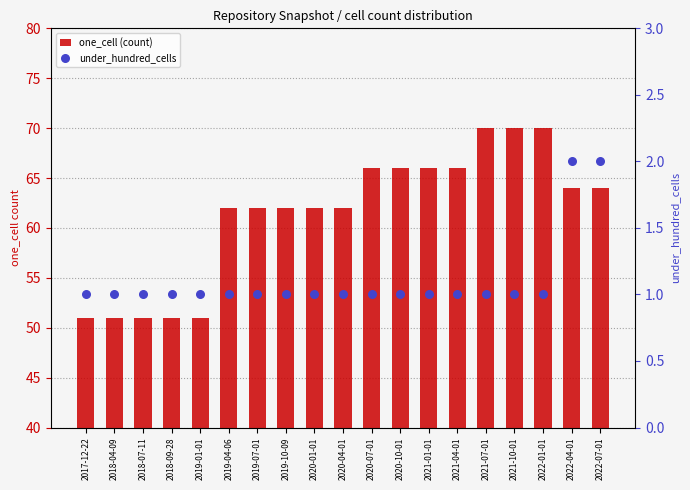

What are all the series names shown in the legend?

one_cell (count), under_hundred_cells